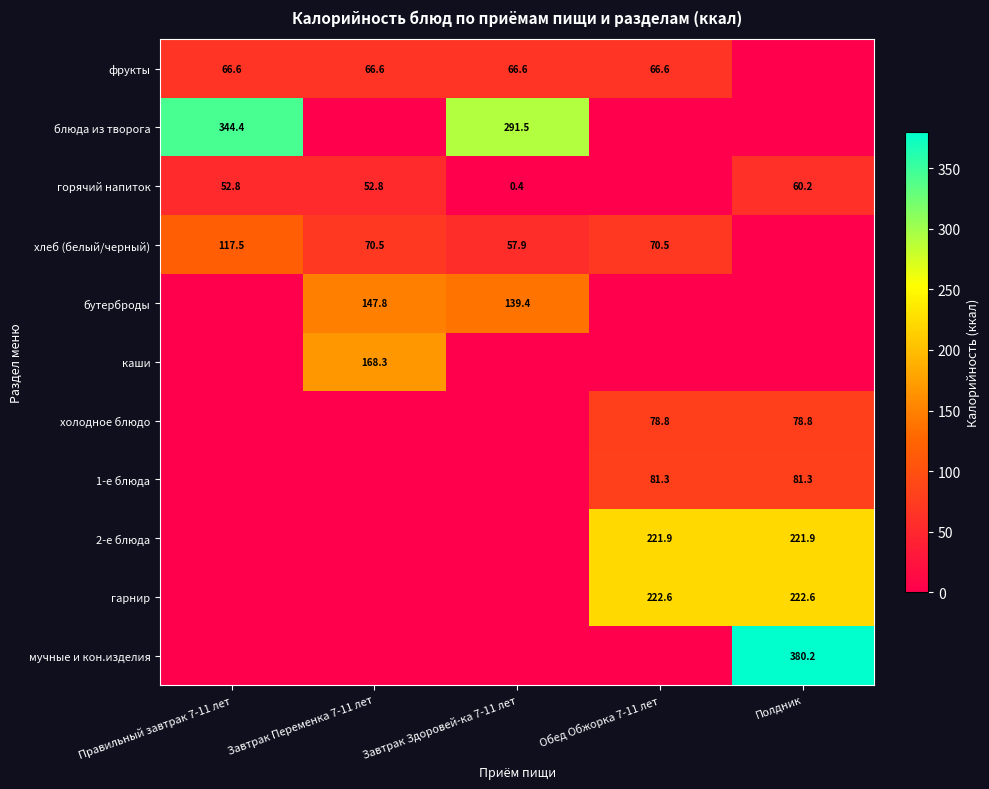

Is it true that каши equals 168.3 at Завтрак Переменка 7-11 лет?

True